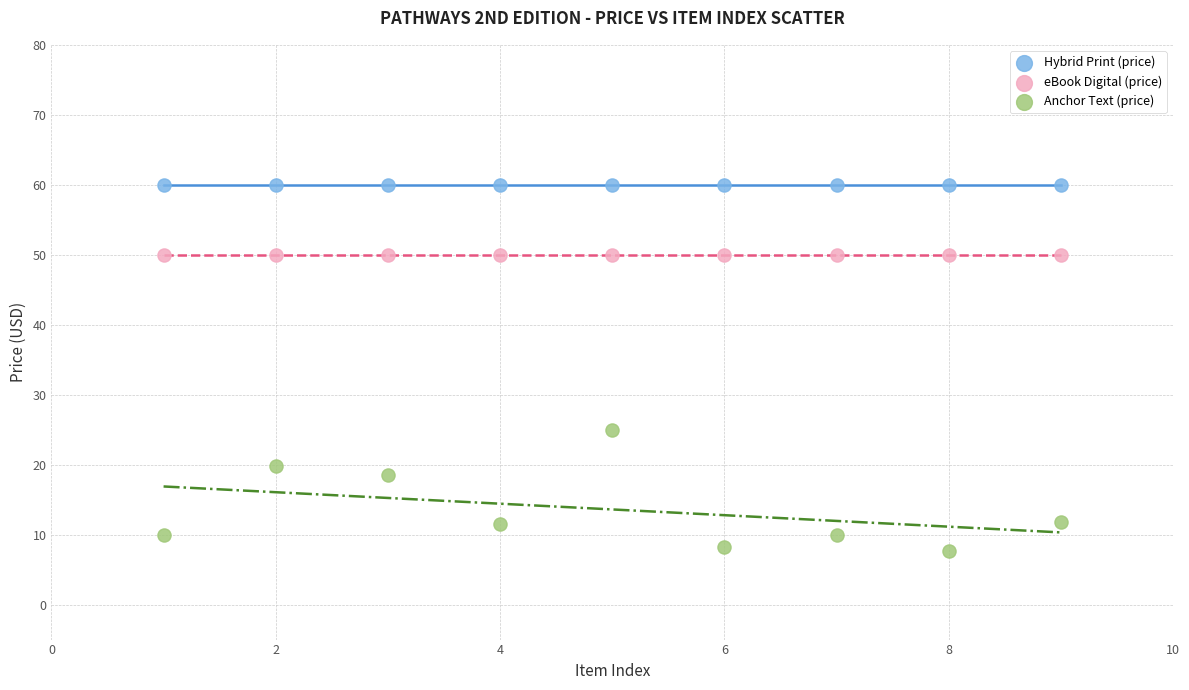

Which series contains the highest Y value?

Hybrid Print (price)